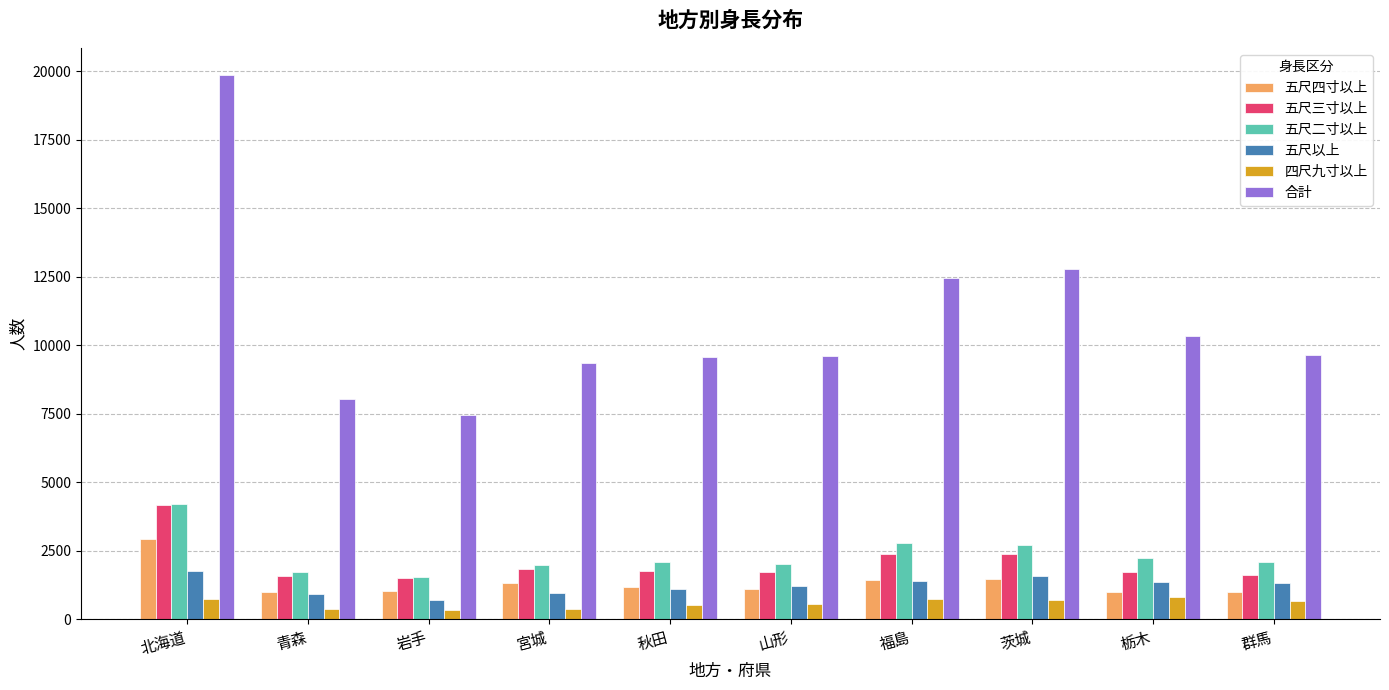

The value of 五尺二寸以上 at 岩手 is 1561. True or false?

True